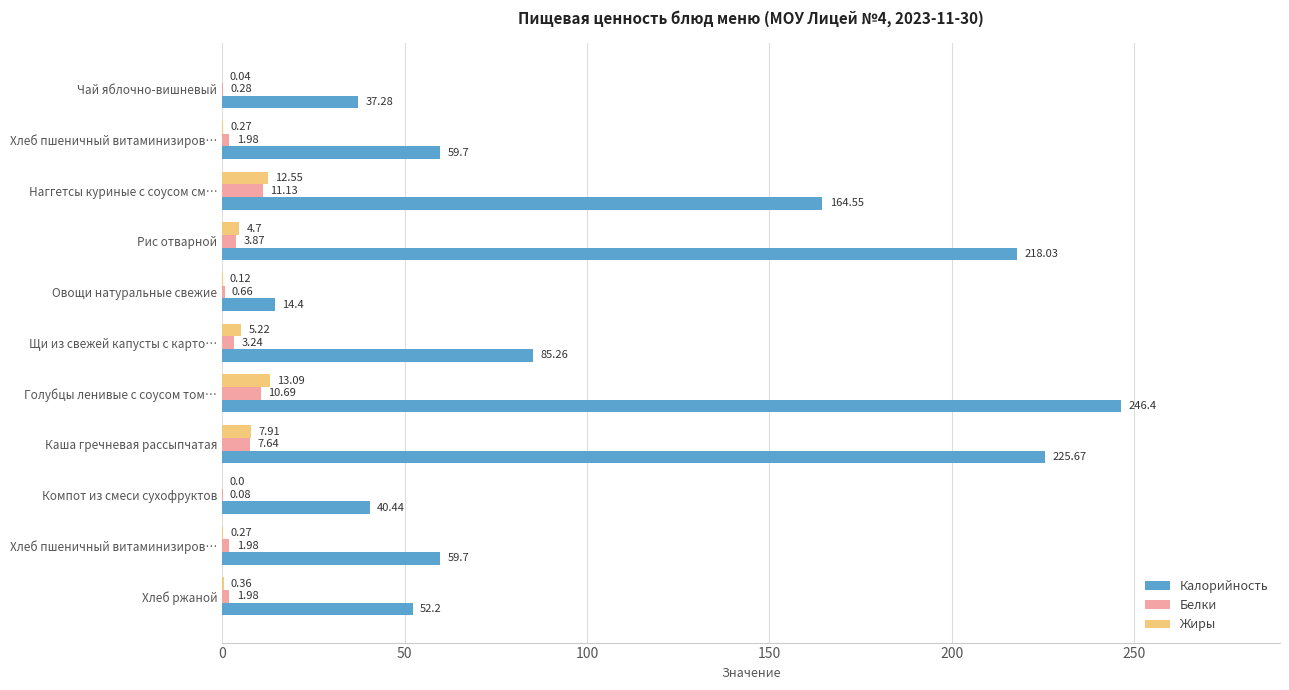

What is the value of the Калорийность bar at the 4th from the left?

218.0